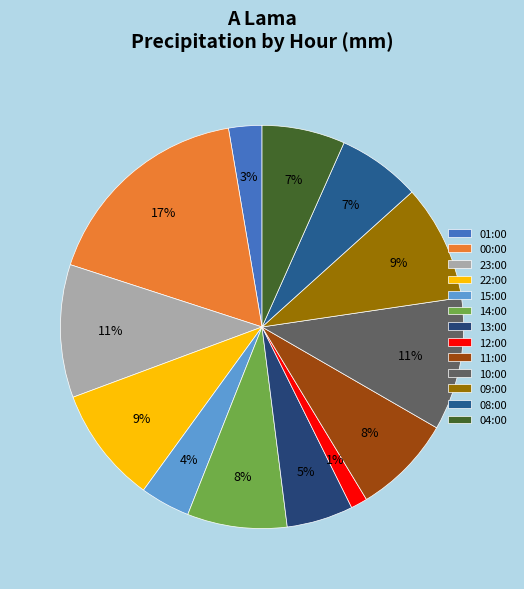

True or false: 12:00 accounts for 1% of the total.

True